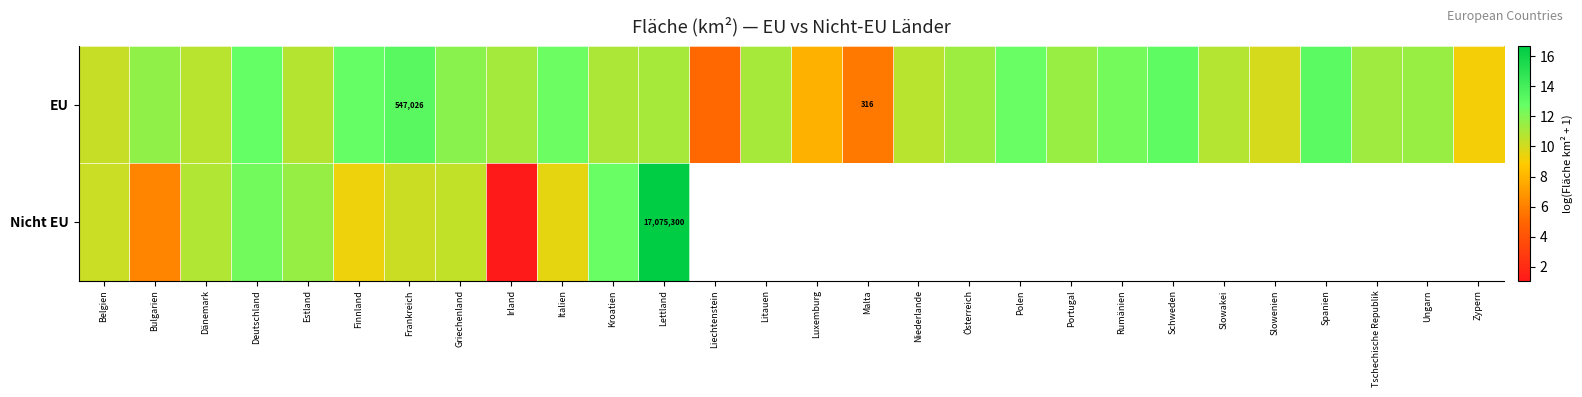

List the labels in order of EU value, largest first.

Frankreich, Spanien, Schweden, Deutschland, Finnland, Polen, Italien, Rumänien, Griechenland, Bulgarien, Ungarn, Portugal, Österreich, Tschechische Republik, Irland, Litauen, Lettland, Kroatien, Slowakei, Estland, Dänemark, Niederlande, Belgien, Slowenien, Zypern, Luxemburg, Malta, Liechtenstein